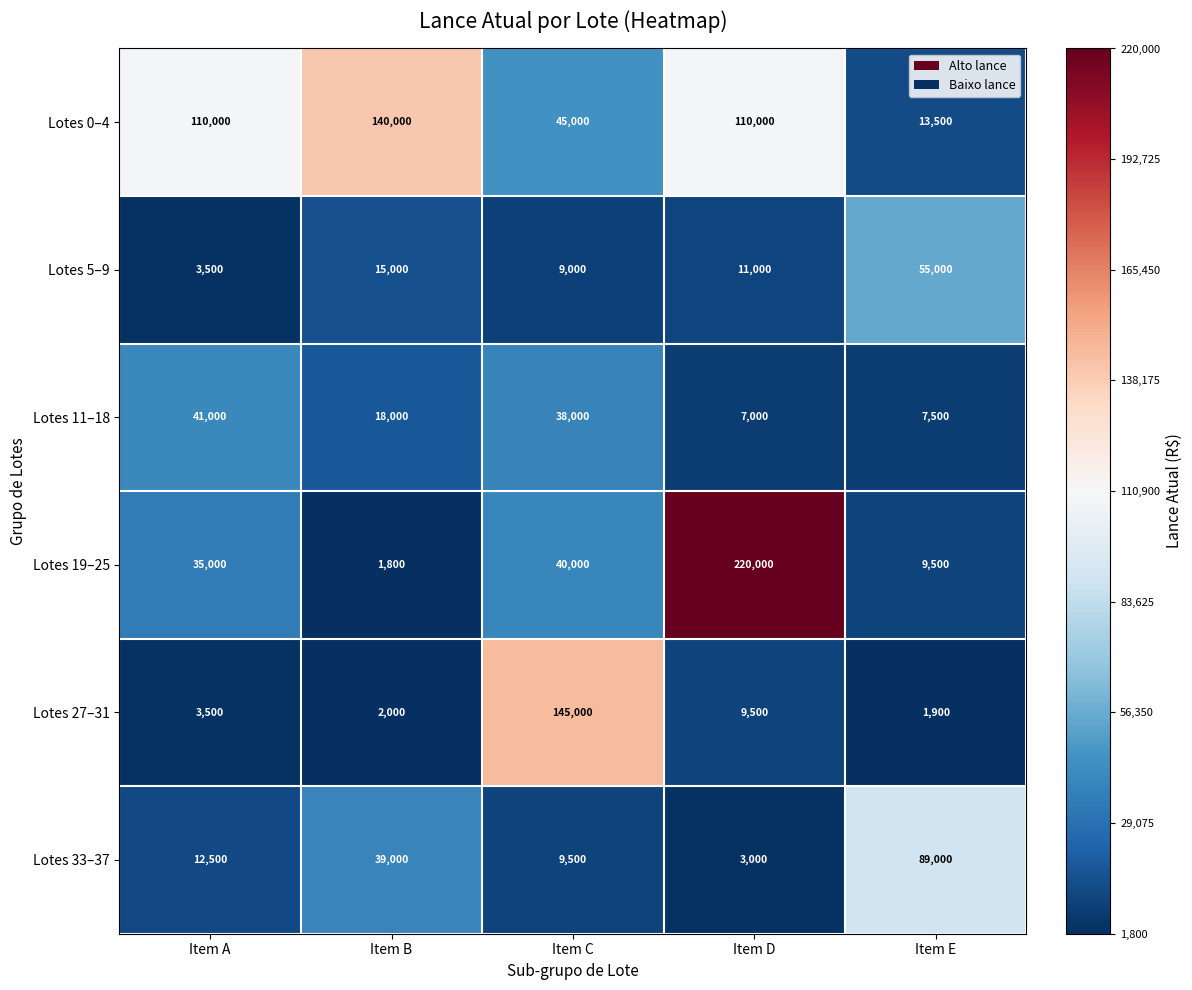

What is the difference between the maximum and minimum values in the Lotes 5–9 series?

51500